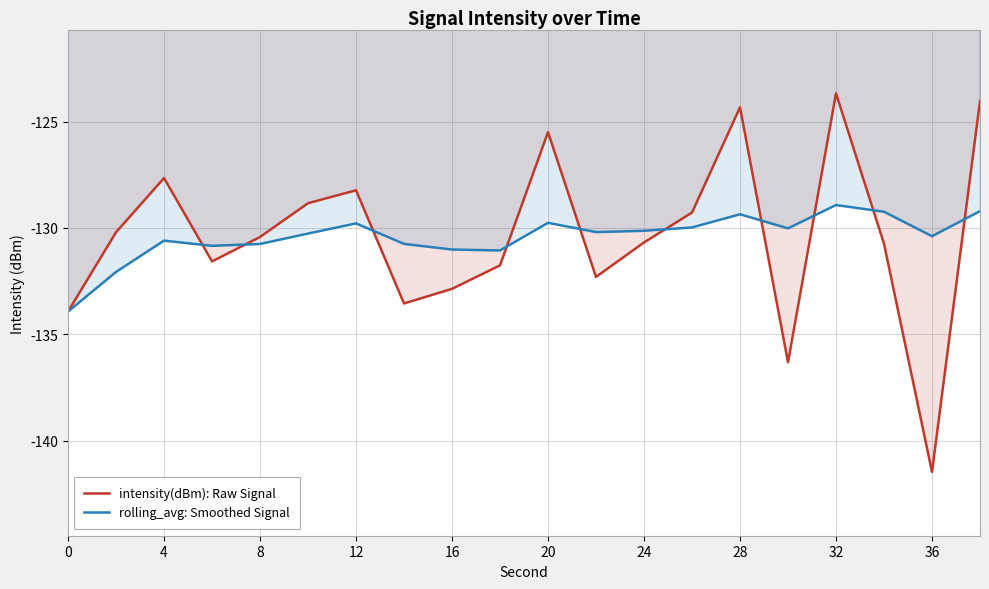

What is the average value of the rolling_avg: Smoothed Signal series?

-130.4